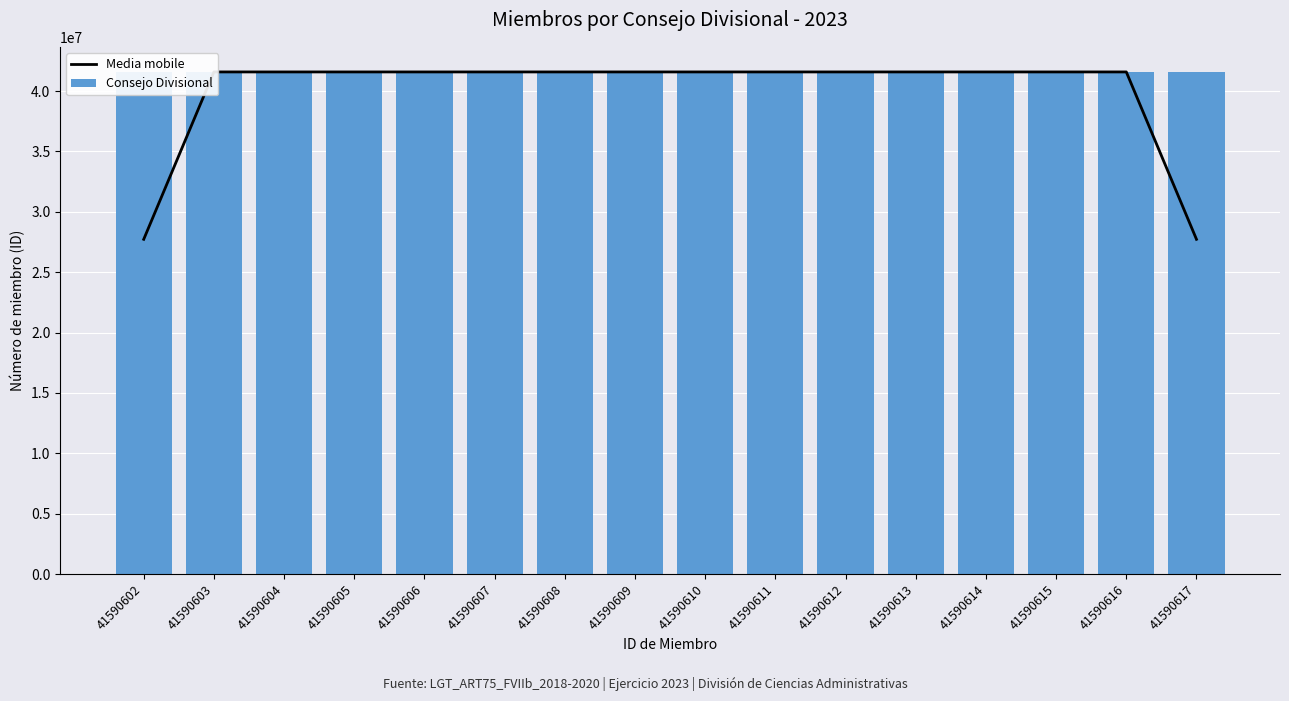

True or false: Media mobile has a value of 41590611.0 at 41590611.

True